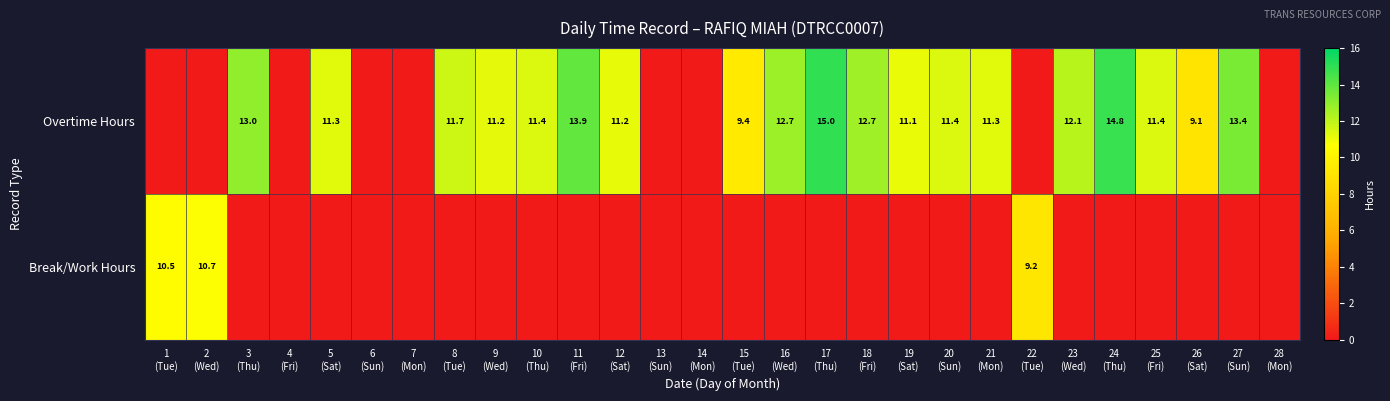

How many data points does each series have?

28